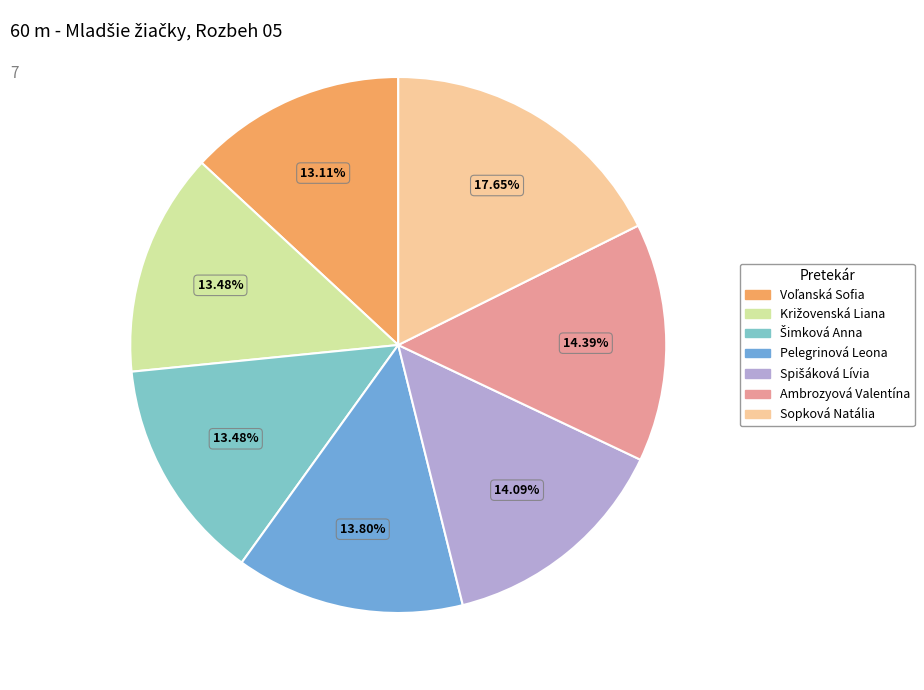

Is it true that Sopková Natália is 18% of the pie?

True